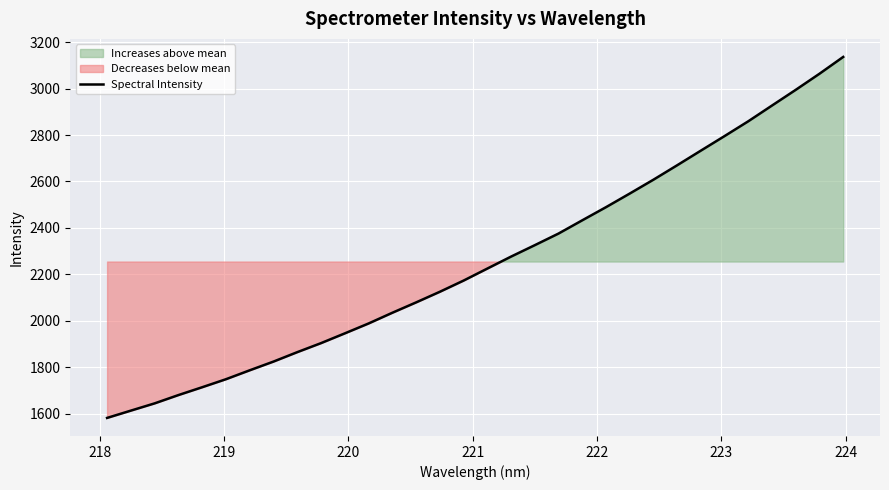

What is the lowest value of the Spectral Intensity series?

1581.3